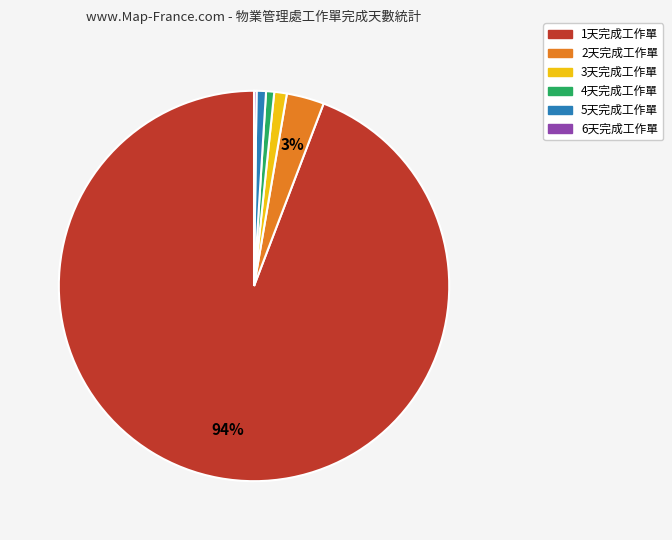

Which has a higher value, 1天完成工作單 or 2天完成工作單?

1天完成工作單